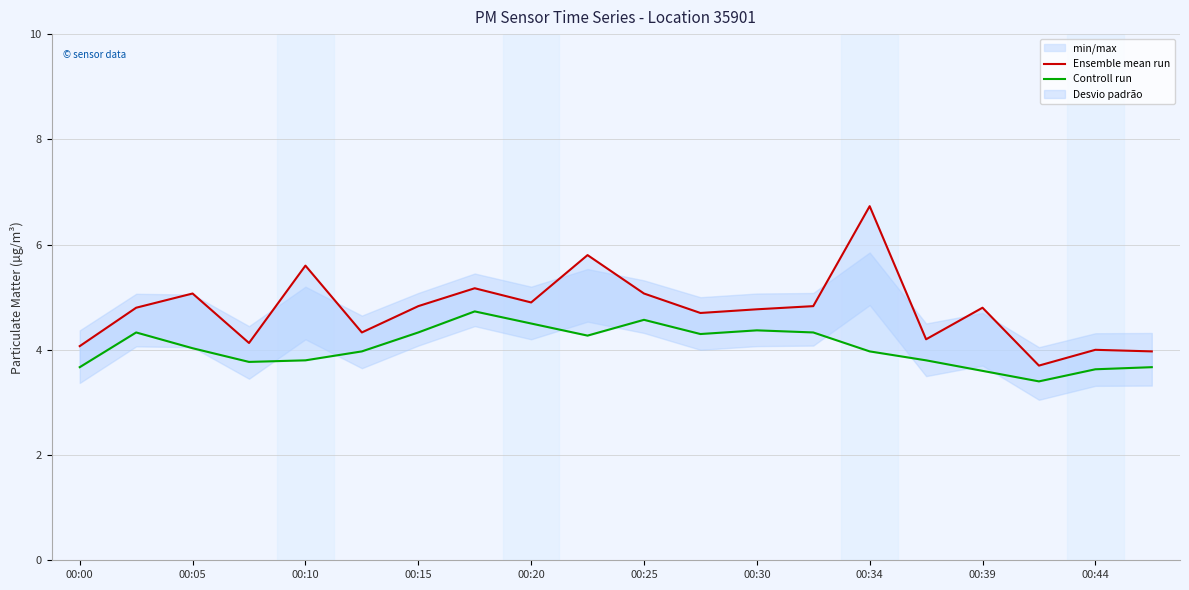

Rank the series by their average value, from lowest to highest.

Controll run, Ensemble mean run